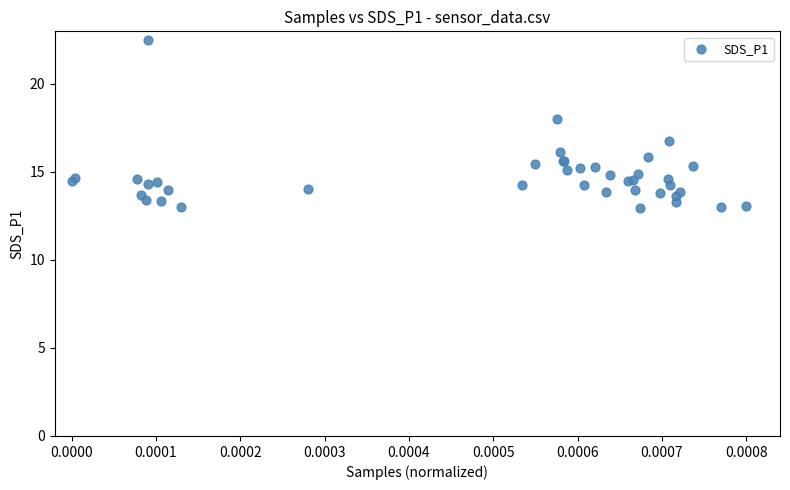

What Y value in the scatter plot is closest to 17?

16.7